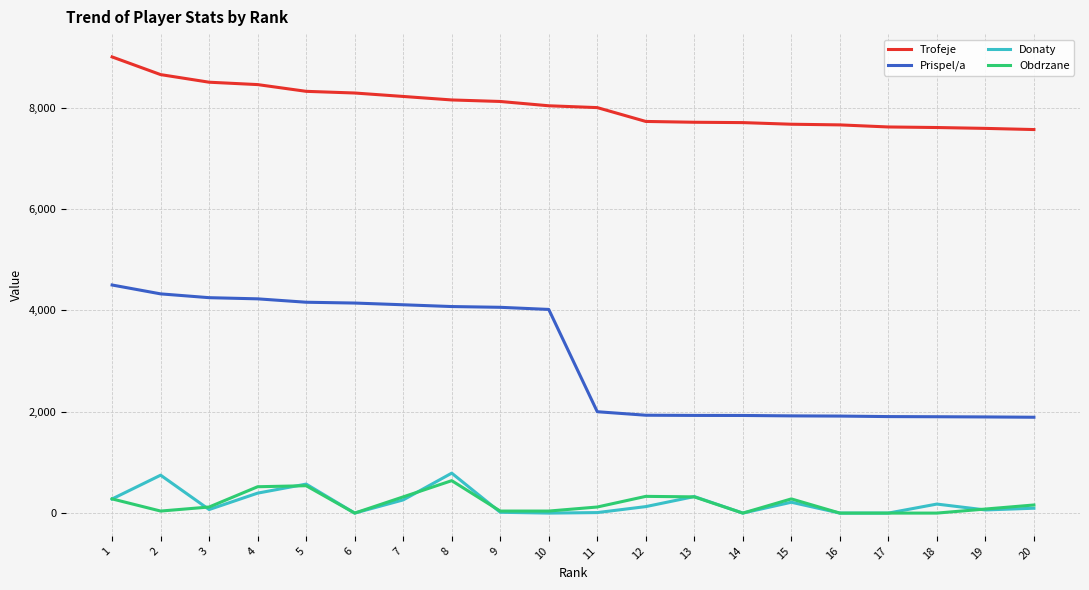

What is the average value of the Trofeje series?

8030